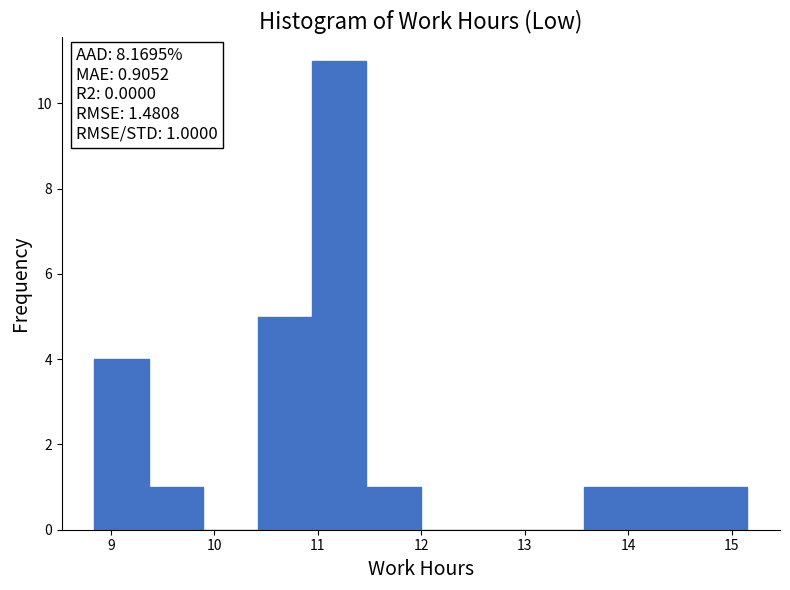

Which range on the x-axis has the tallest bar?

10.9 to 11.5